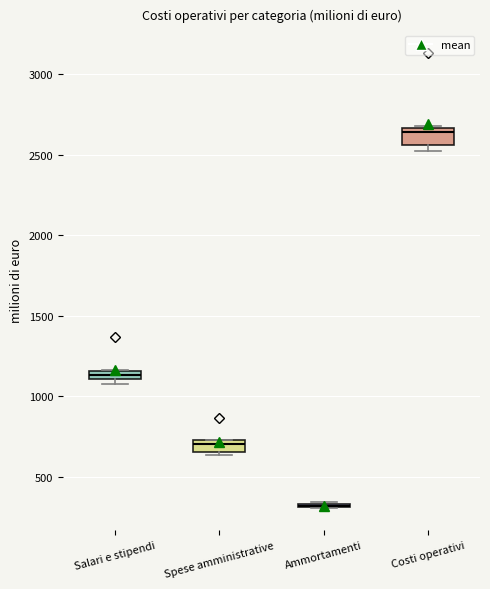

Where is the lower edge of the box for Costi operativi on the y-axis? The values are not printed on the chart, so give them approximately, as read against the axis.

2550